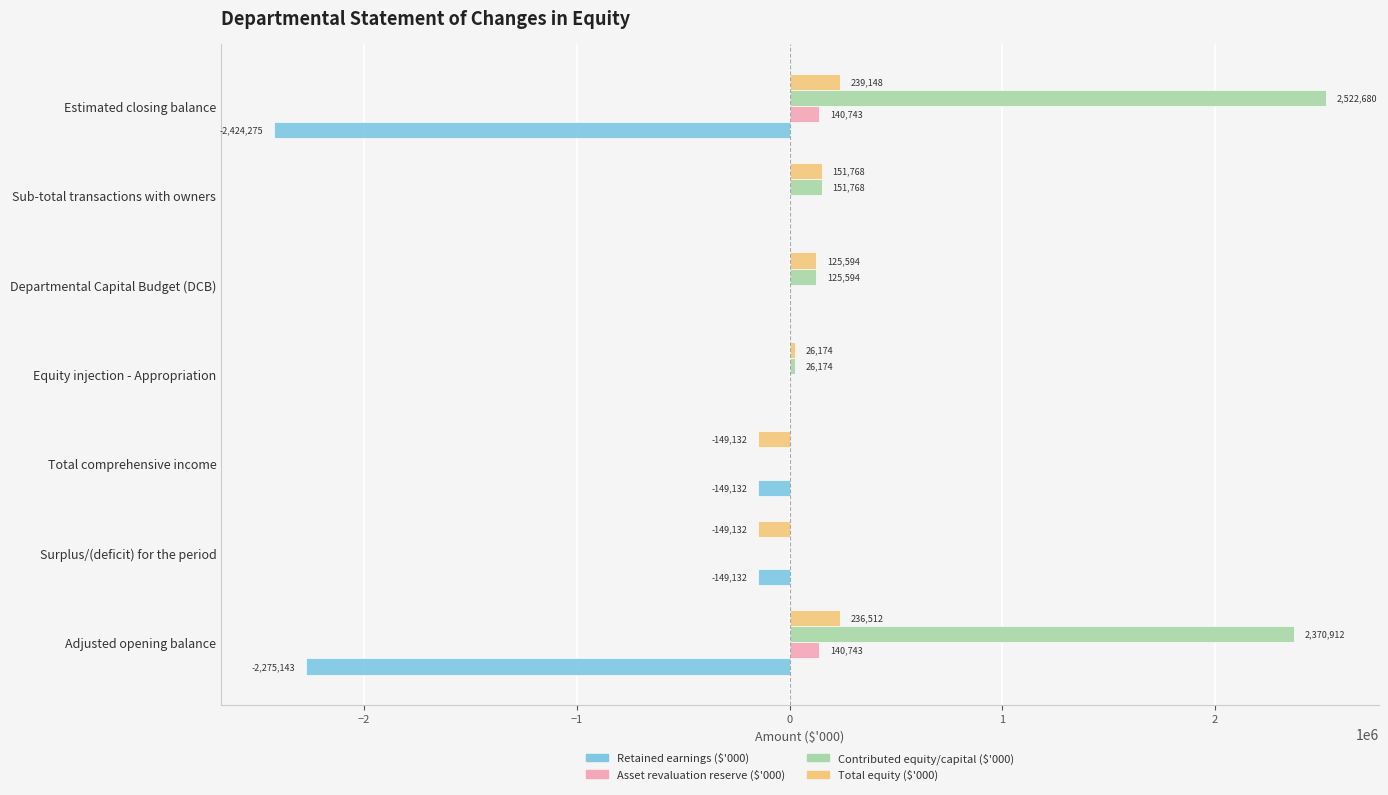

Which series has the largest total across all categories?

Contributed equity/capital ($'000)